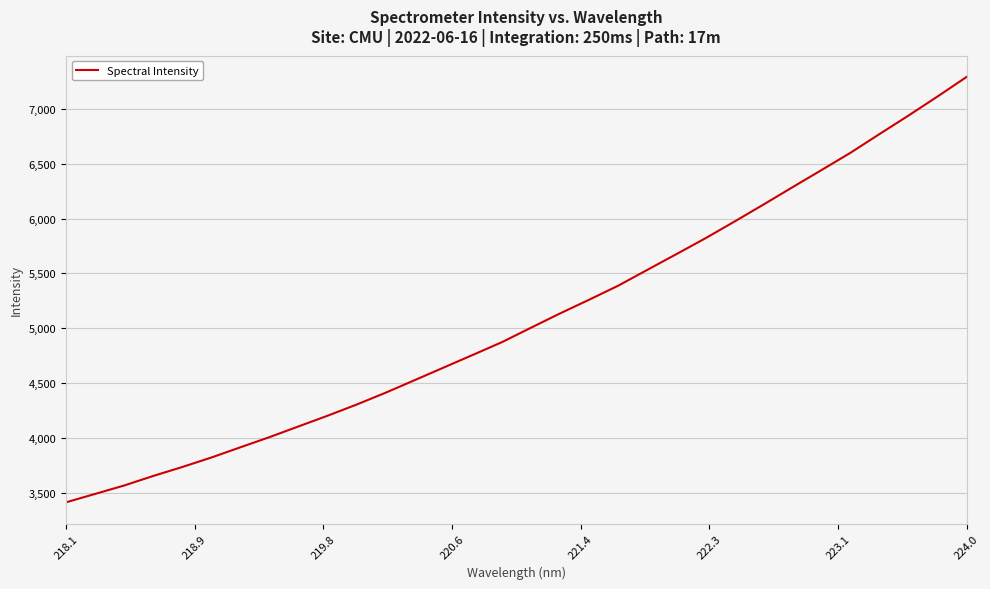

What is the difference between the maximum and minimum values?

3880.7